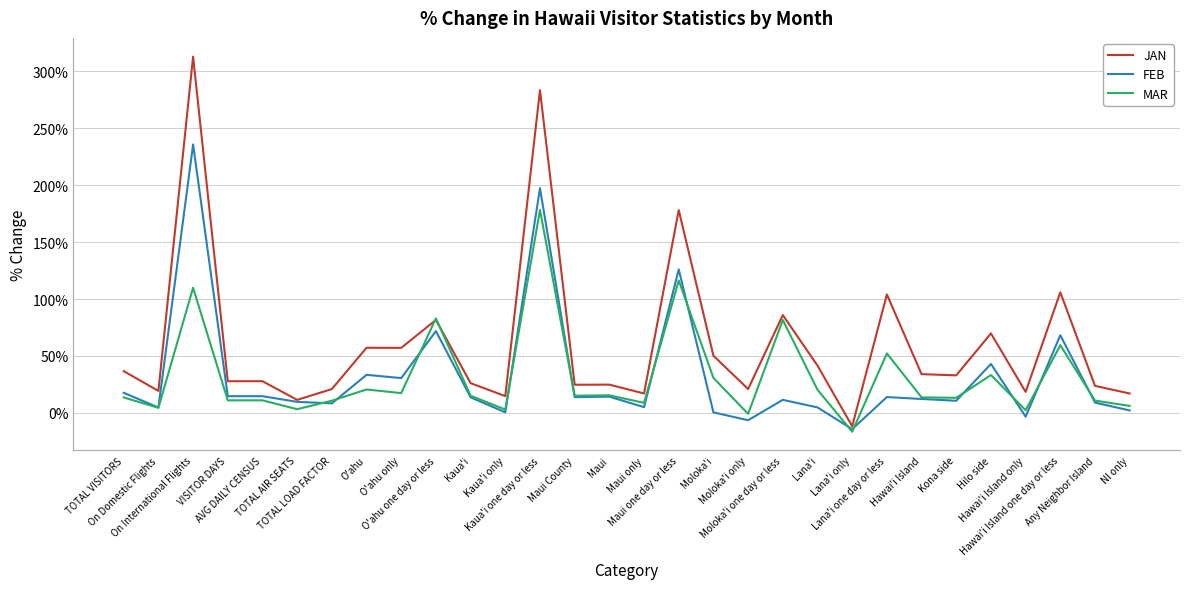

What position from the right is TOTAL AIR SEATS?

25